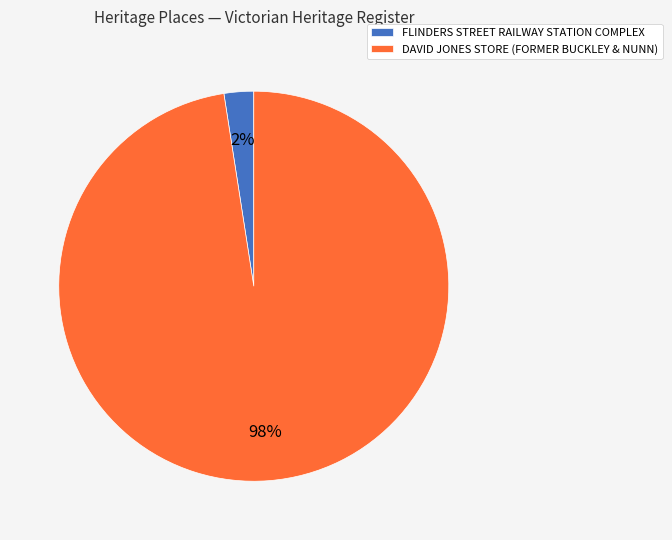

Rank the categories by value from highest to lowest.

DAVID JONES STORE (FORMER BUCKLEY & NUNN), FLINDERS STREET RAILWAY STATION COMPLEX